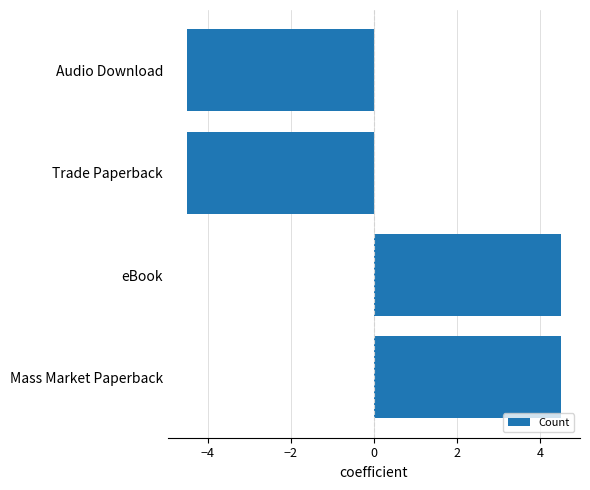

What is the greatest value displayed?

4.5